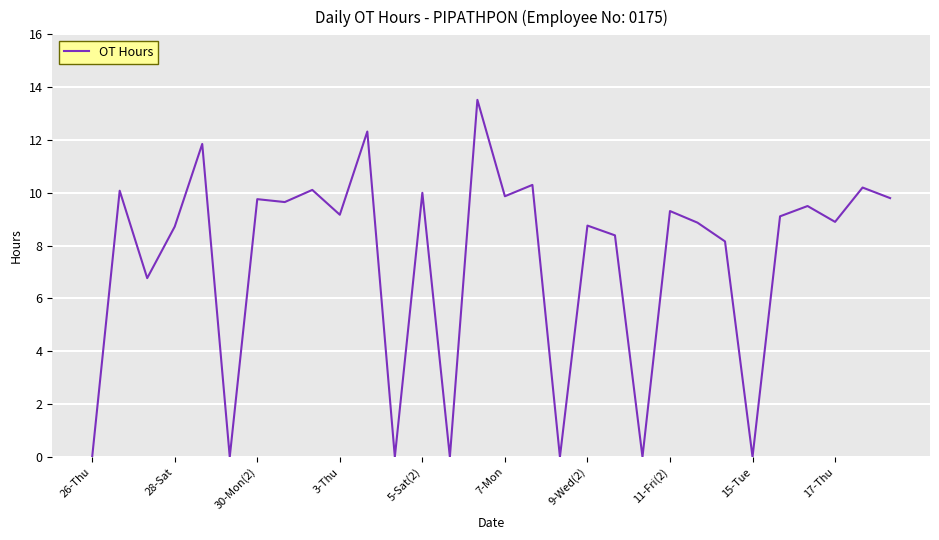

Reading left to right, extract all data points from this chart.

0.0	10.1	6.8	8.7	11.8	0.0	9.8	9.7	10.1	9.2	12.3	0.0	10.0	0.0	13.5	9.9	10.3	0.0	8.8	8.4	0.0	9.3	8.9	8.2	0.0	9.1	9.5	8.9	10.2	9.8